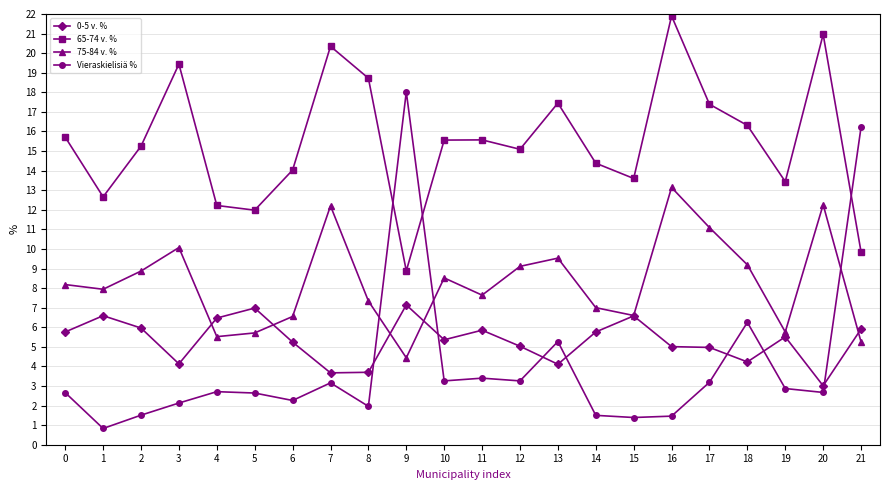

At how many categories does at least one series exceed 5?

22